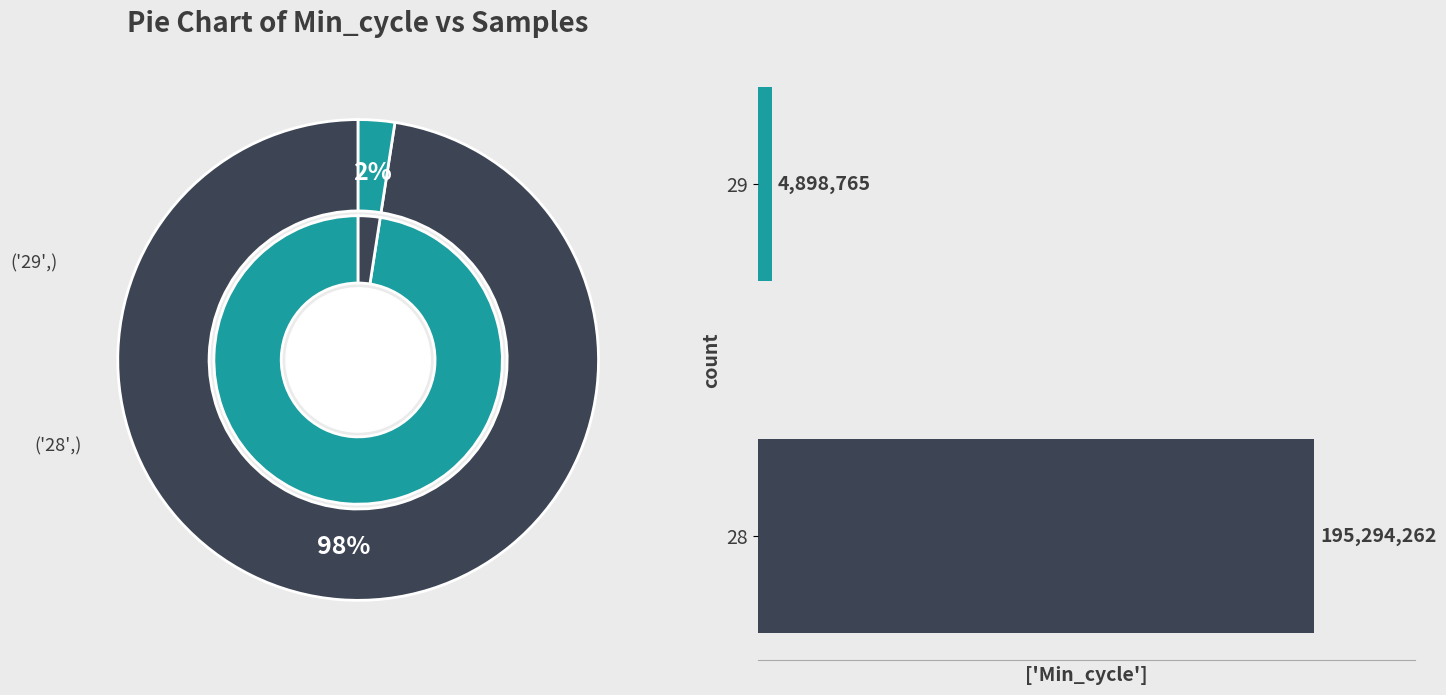

Which category has the biggest portion of the pie?

28